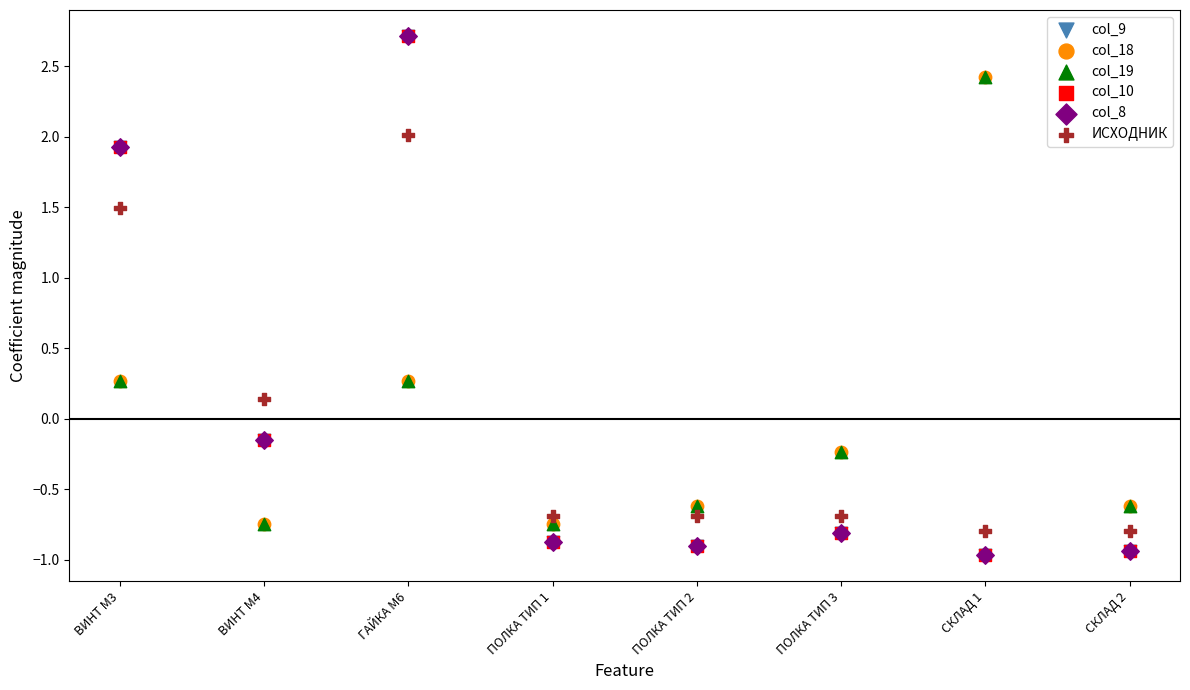

What are all the series names shown in the legend?

col_9, col_18, col_19, col_10, col_8, ИСХОДНИК